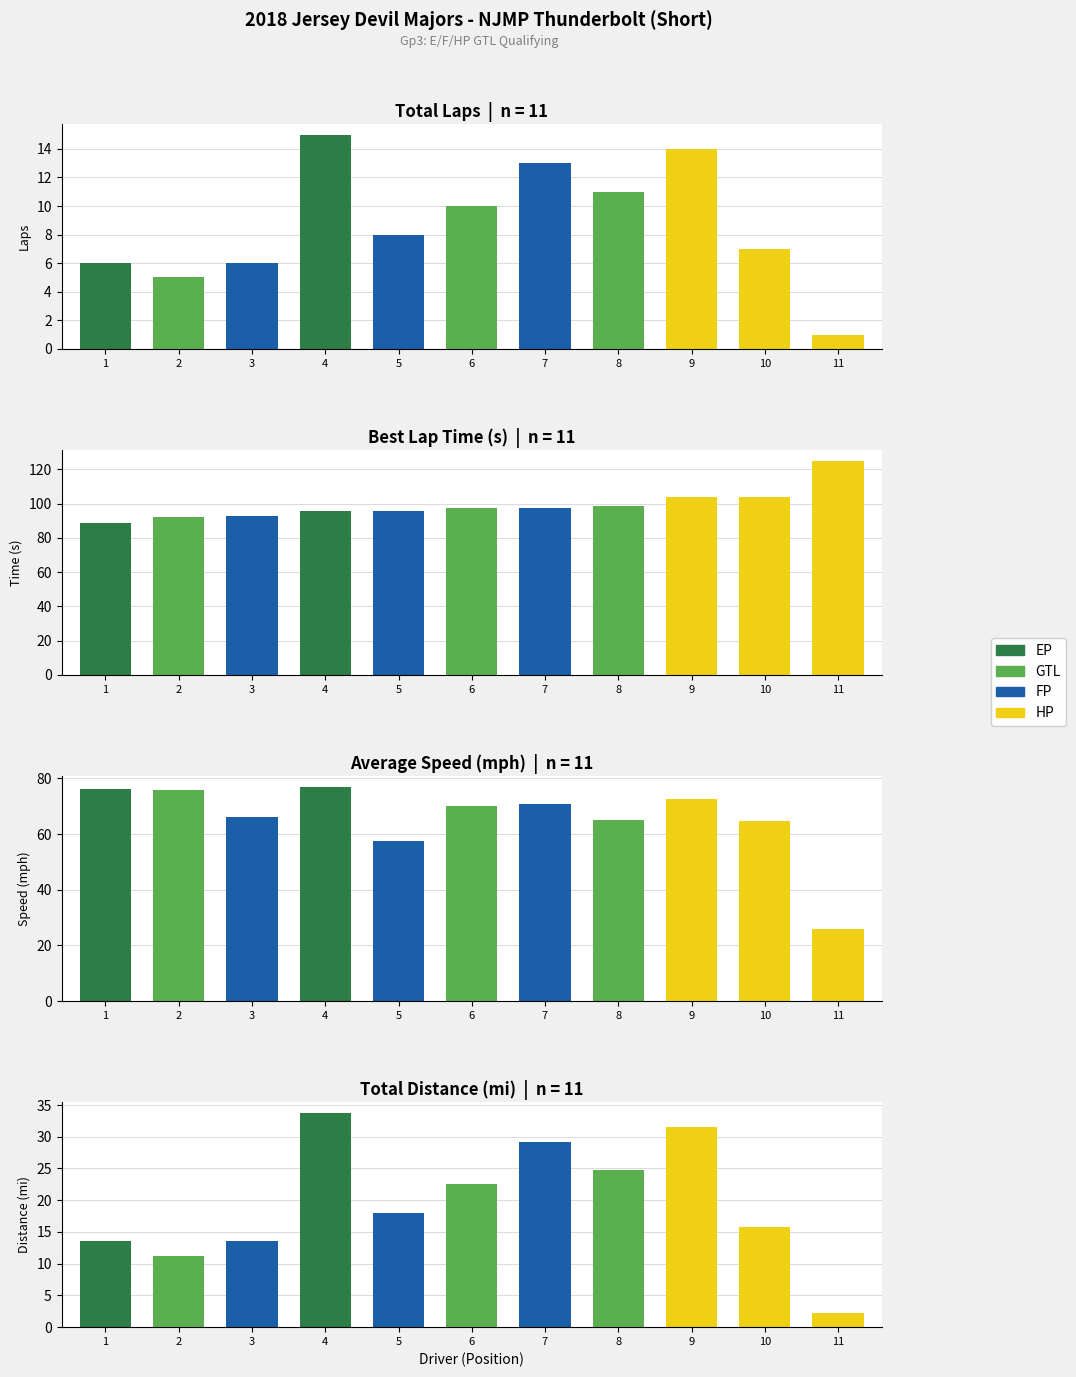

The value of Total Distance at 9 is 31.5. True or false?

True